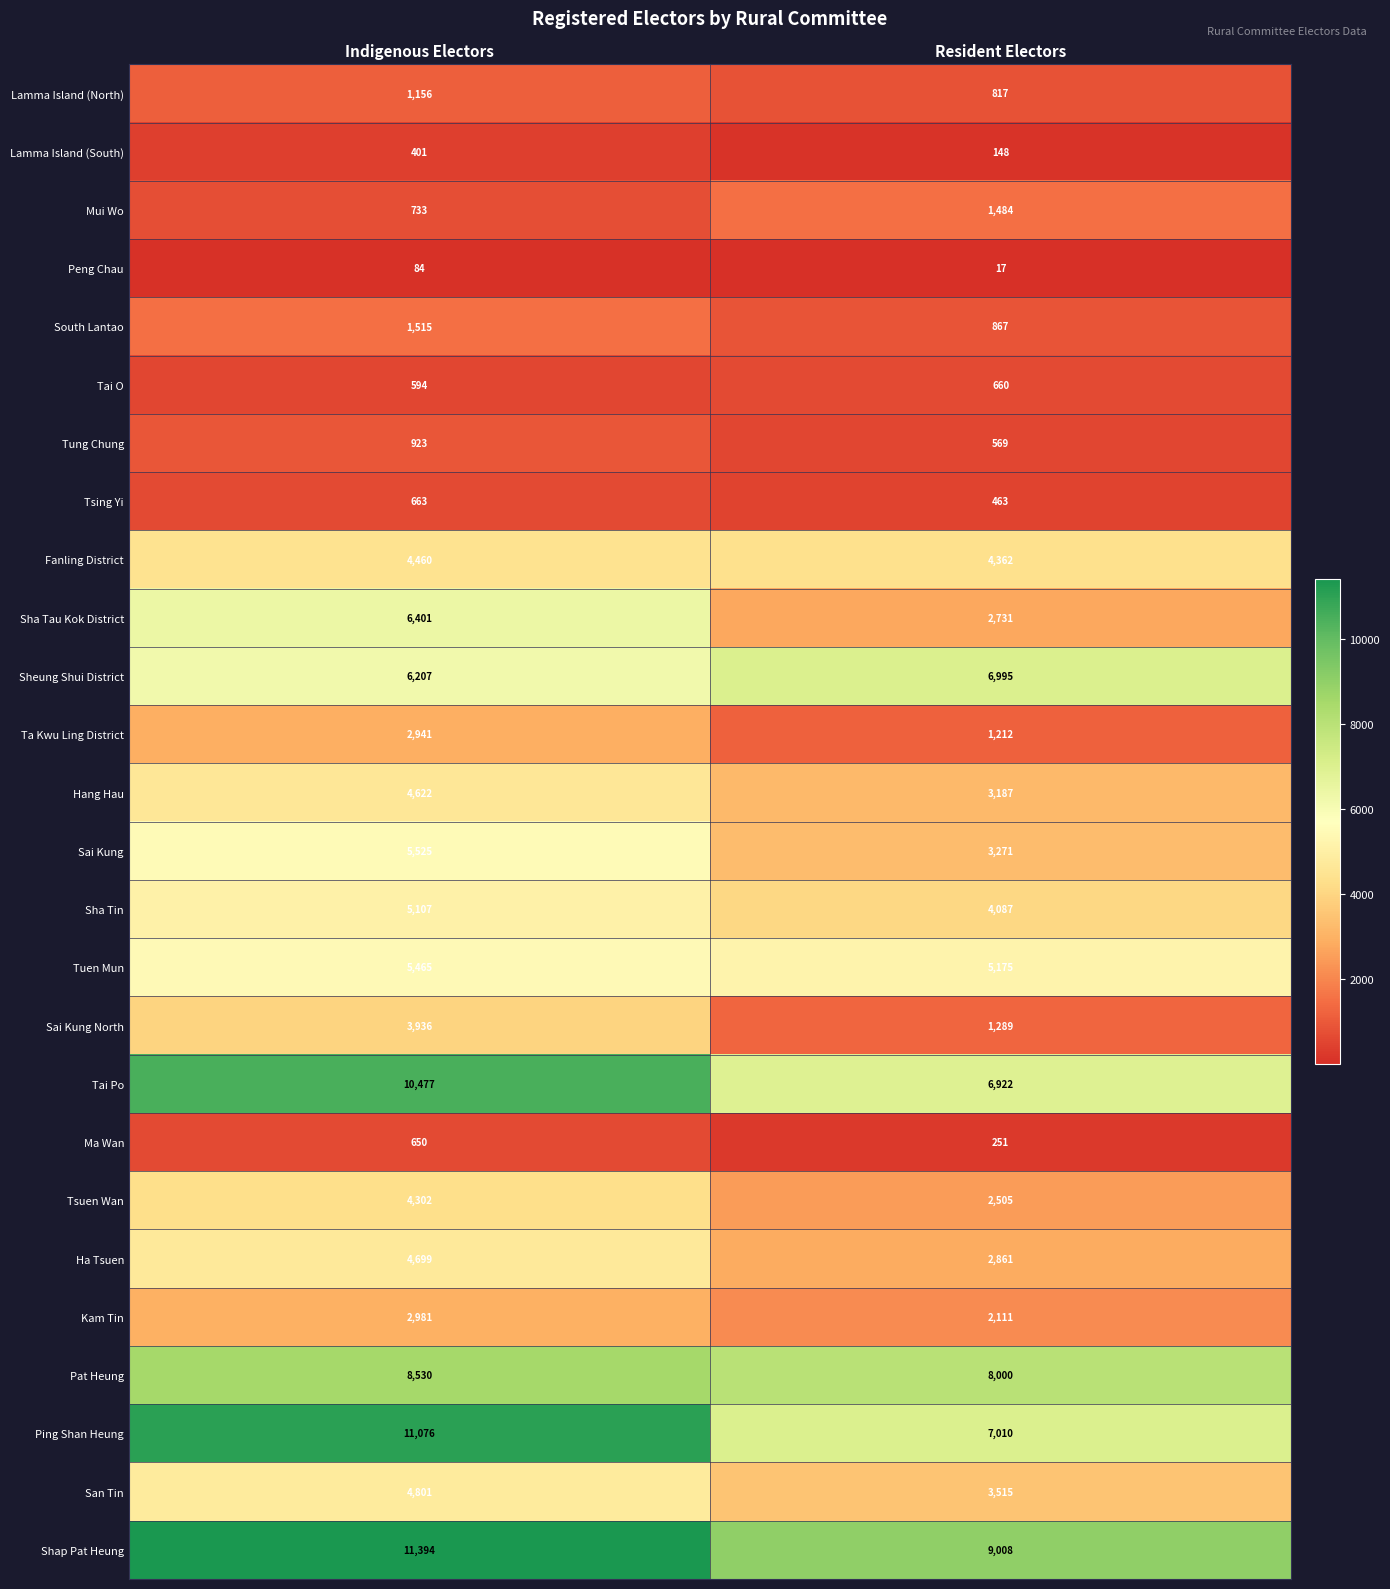

What is the sum of the Sai Kung North values at Resident Electors and Indigenous Electors?

5225